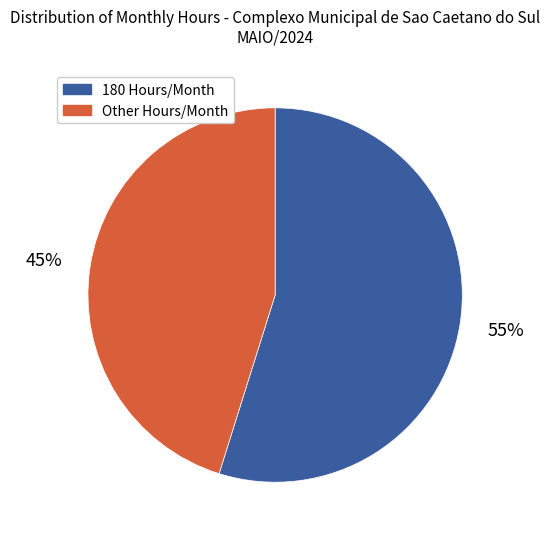

To the nearest percent, what is the average slice percentage?

50%